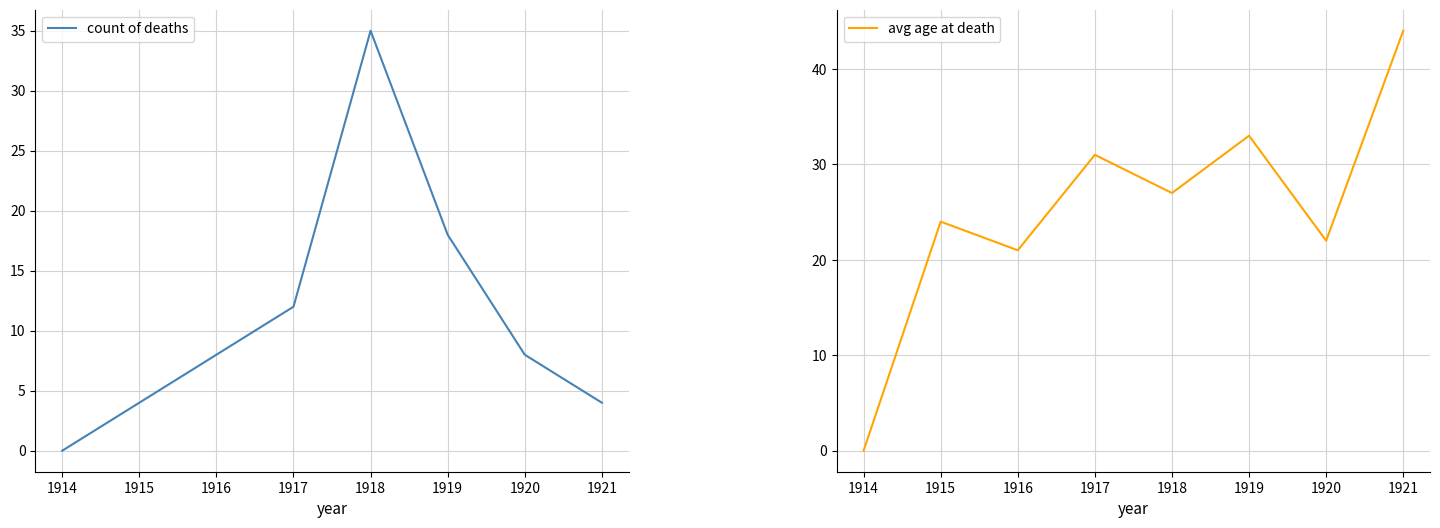

What is the spread (max minus min) of values at 1919?

15